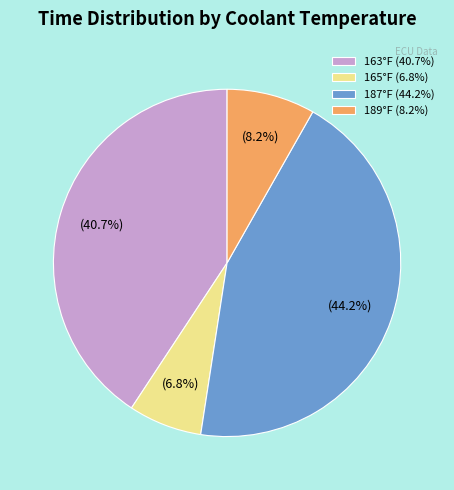

Rank the categories by value from lowest to highest.

165°F (6.8%), 189°F (8.2%), 163°F (40.7%), 187°F (44.2%)